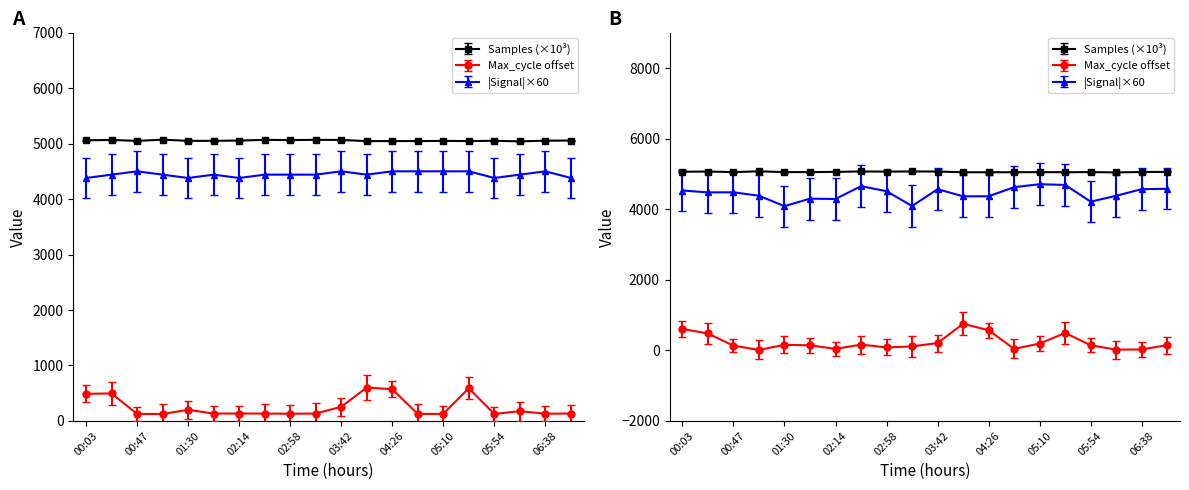

At which label is Signal closest to 4440?

00:25